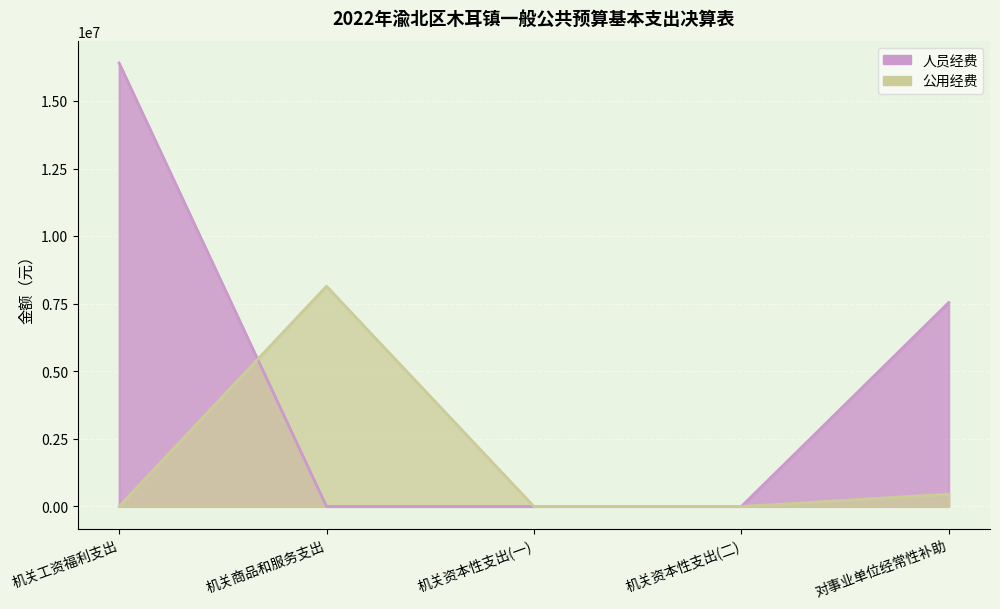

What is the average value?

1720999.1